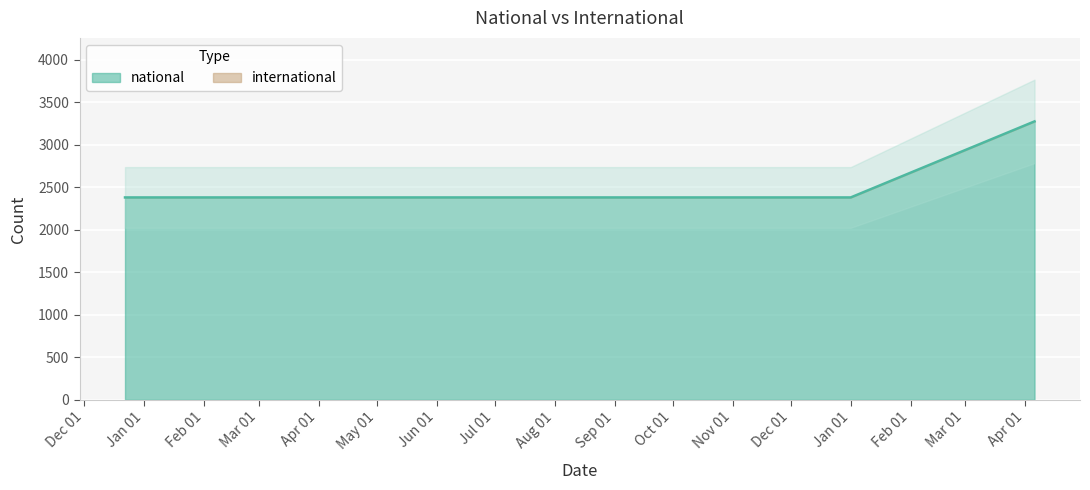

What is the difference between the values at 2019-01-01 and 2019-04-06?

895